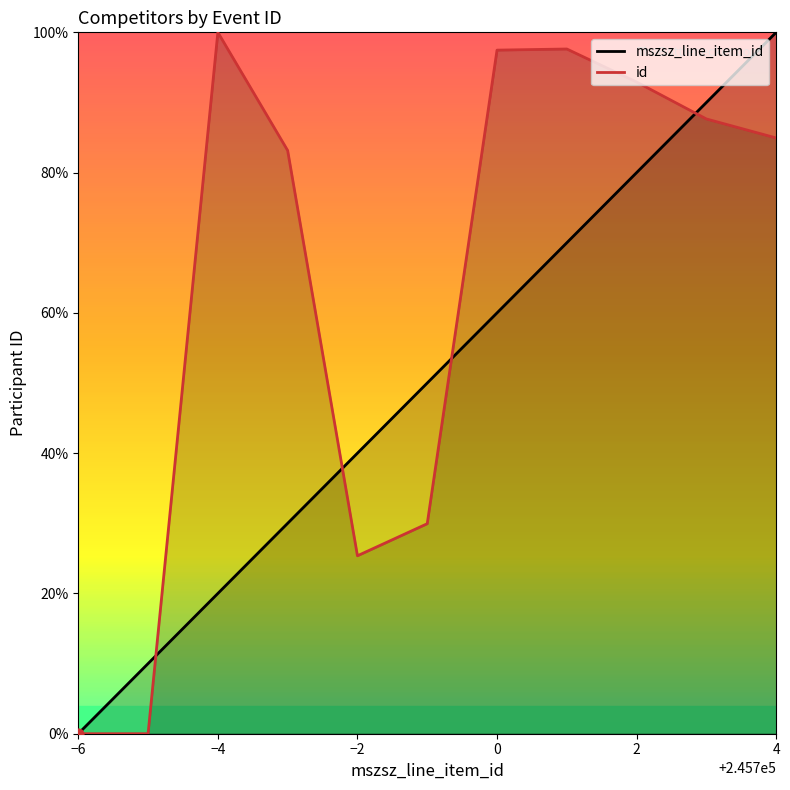

Which series reaches the maximum Y coordinate?

mszsz_line_item_id